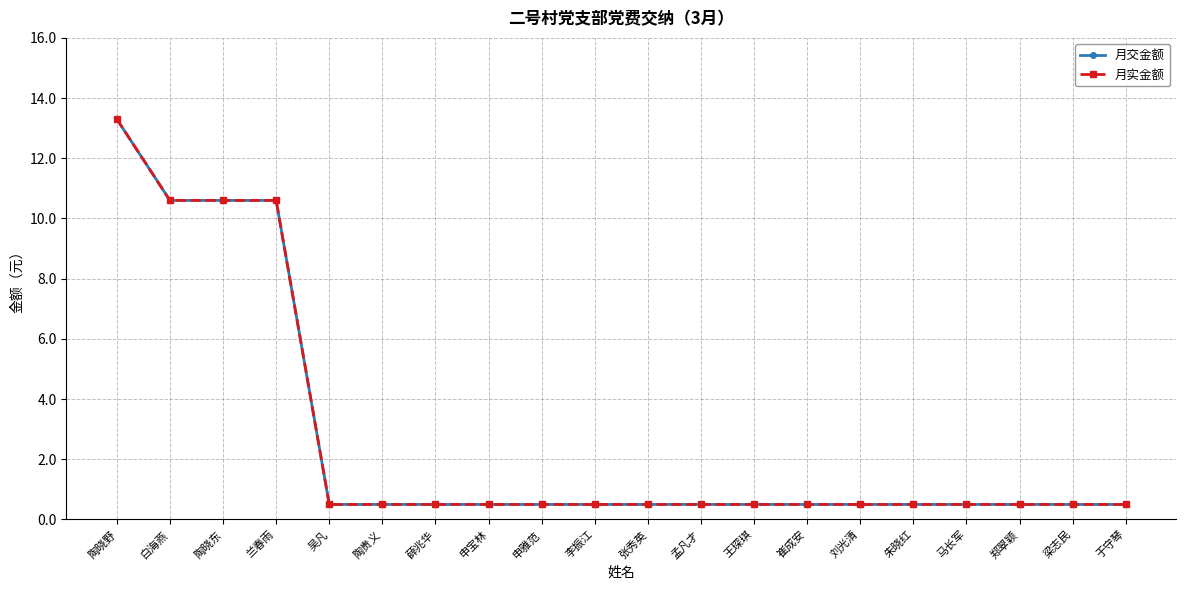

At which category does the chart reach its minimum across all series?

吴凡